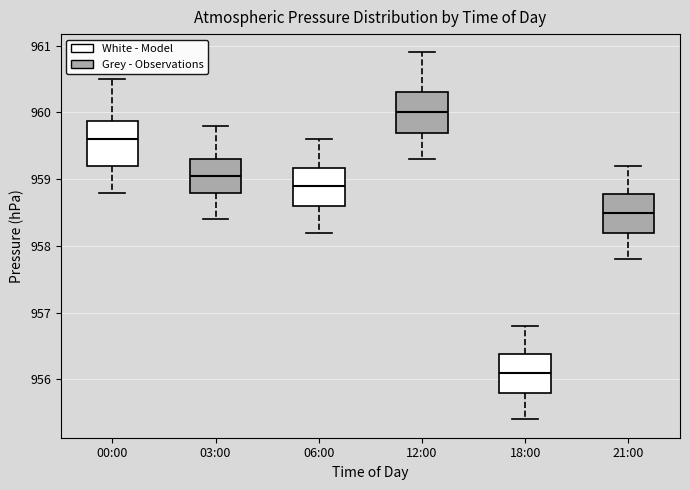

Where does the lower whisker of the box for 03:00 end on the y-axis? The values are not printed on the chart, so give them approximately, as read against the axis.

958.4